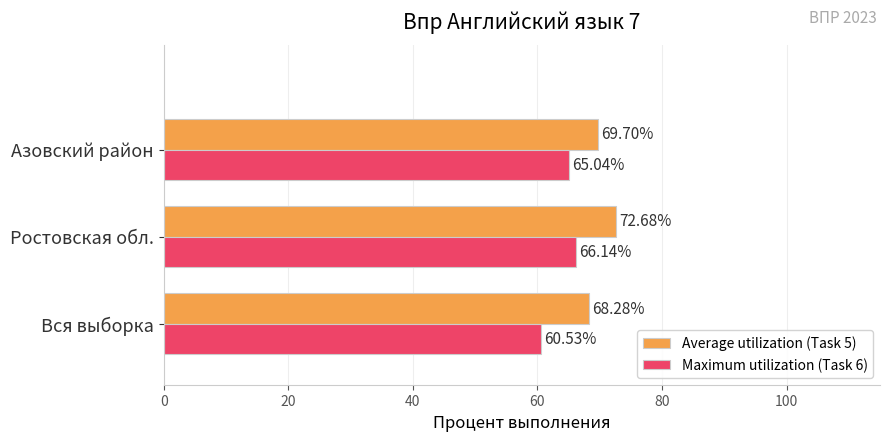

List the series in order of their peak value, lowest first.

Maximum utilization (Task 6), Average utilization (Task 5)